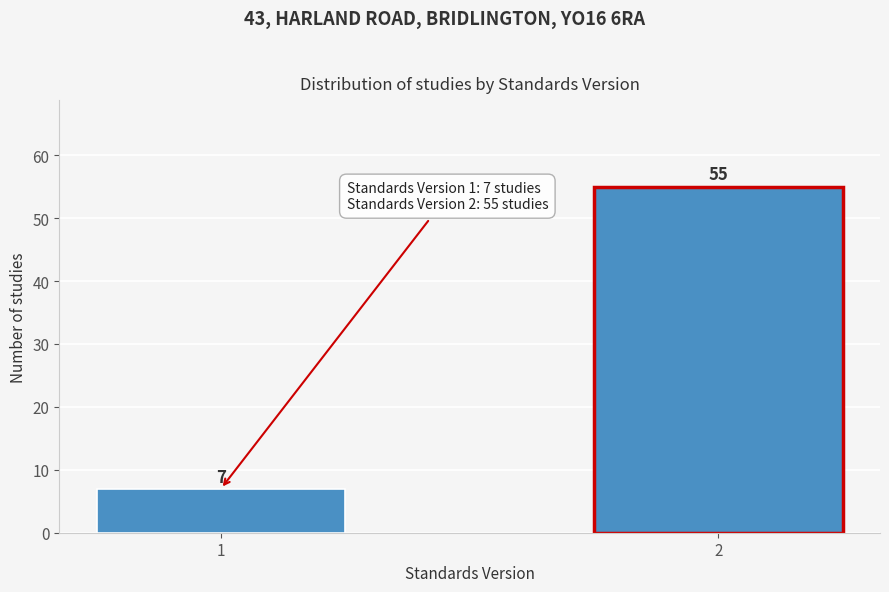

Reading right to left, what are all the values shown in this chart?

2=55	1=7